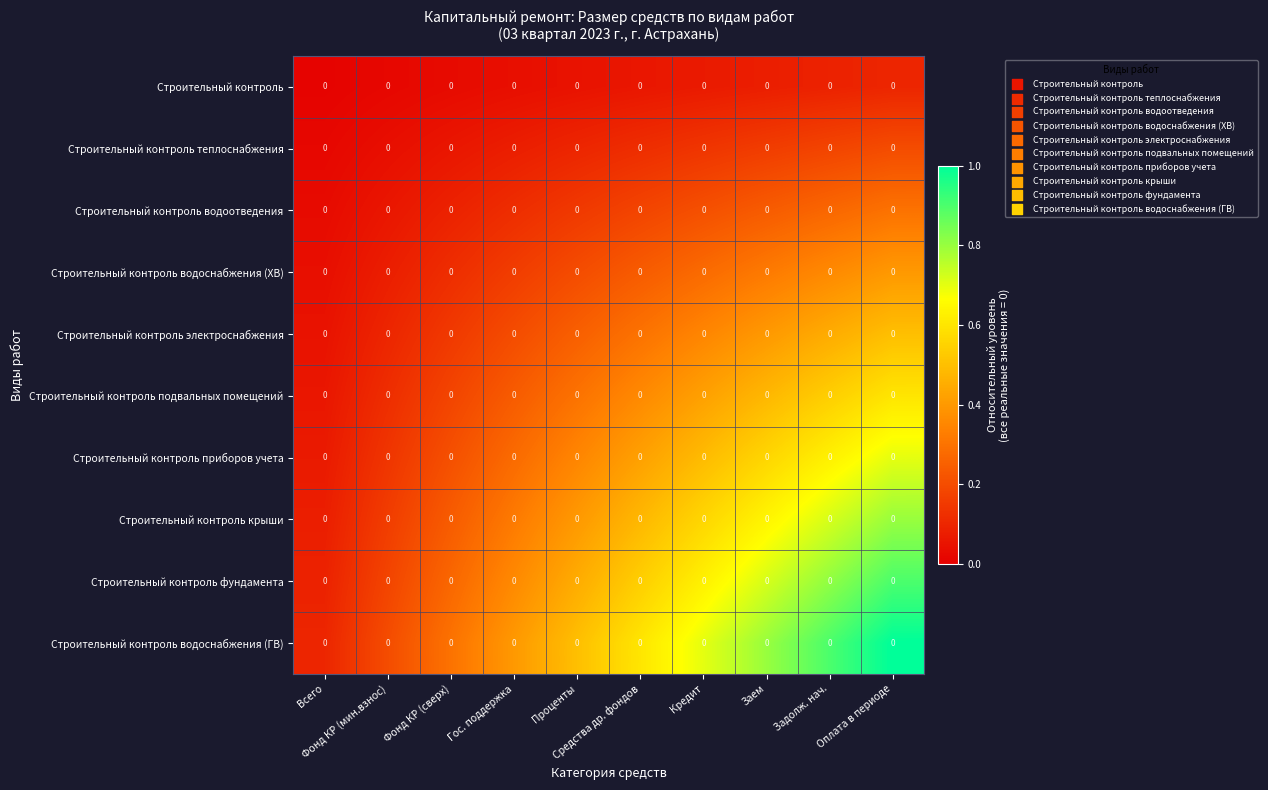

The Строительный контроль теплоснабжения series shows 0.0 at Всего. True or false?

True